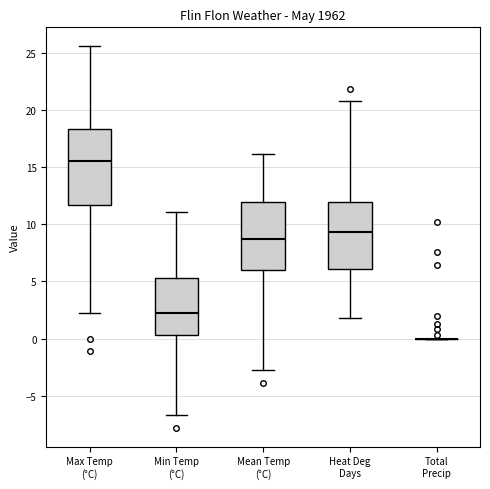

Where is the lower edge of the box for Heat Deg Days on the y-axis? The values are not printed on the chart, so give them approximately, as read against the axis.

6.0